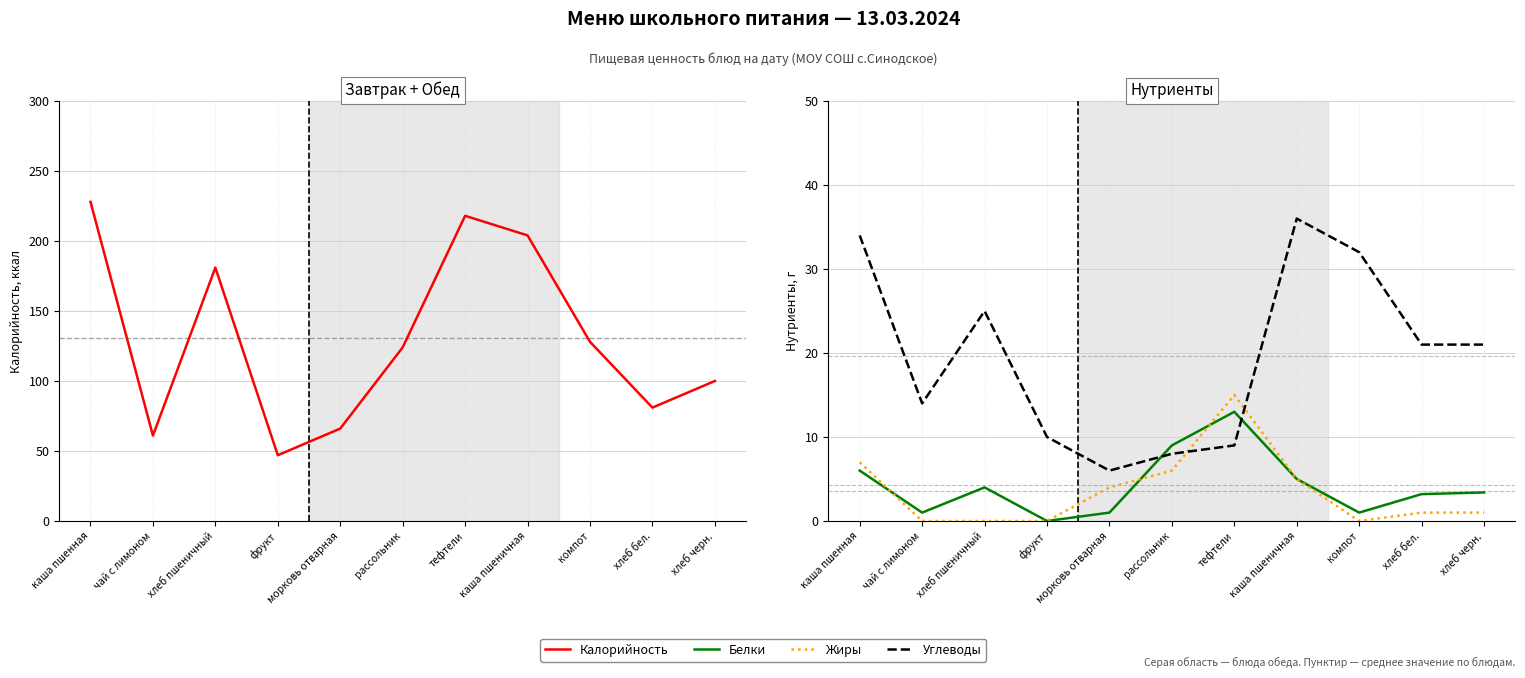

Reading left to right, list all the values displayed in this chart.

Калорийность: каша пшенная=228.0	чай с лимоном=61.0	хлеб пшеничный=181.0	фрукт=47.0	морковь отварная=66.0	рассольник=124.0	тефтели=218.0	каша пшеничная=204.0	компот=128.0	хлеб бел.=81.0	хлеб черн.=100.0
Белки: каша пшенная=6.0	чай с лимоном=1.0	хлеб пшеничный=4.0	фрукт=0.0	морковь отварная=1.0	рассольник=9.0	тефтели=13.0	каша пшеничная=5.0	компот=1.0	хлеб бел.=3.2	хлеб черн.=3.4
Жиры: каша пшенная=7.0	чай с лимоном=0.0	хлеб пшеничный=0.0	фрукт=0.0	морковь отварная=4.0	рассольник=6.0	тефтели=15.0	каша пшеничная=5.0	компот=0.0	хлеб бел.=1.0	хлеб черн.=1.0
Углеводы: каша пшенная=34.0	чай с лимоном=14.0	хлеб пшеничный=25.0	фрукт=10.0	морковь отварная=6.0	рассольник=8.0	тефтели=9.0	каша пшеничная=36.0	компот=32.0	хлеб бел.=21.0	хлеб черн.=21.0